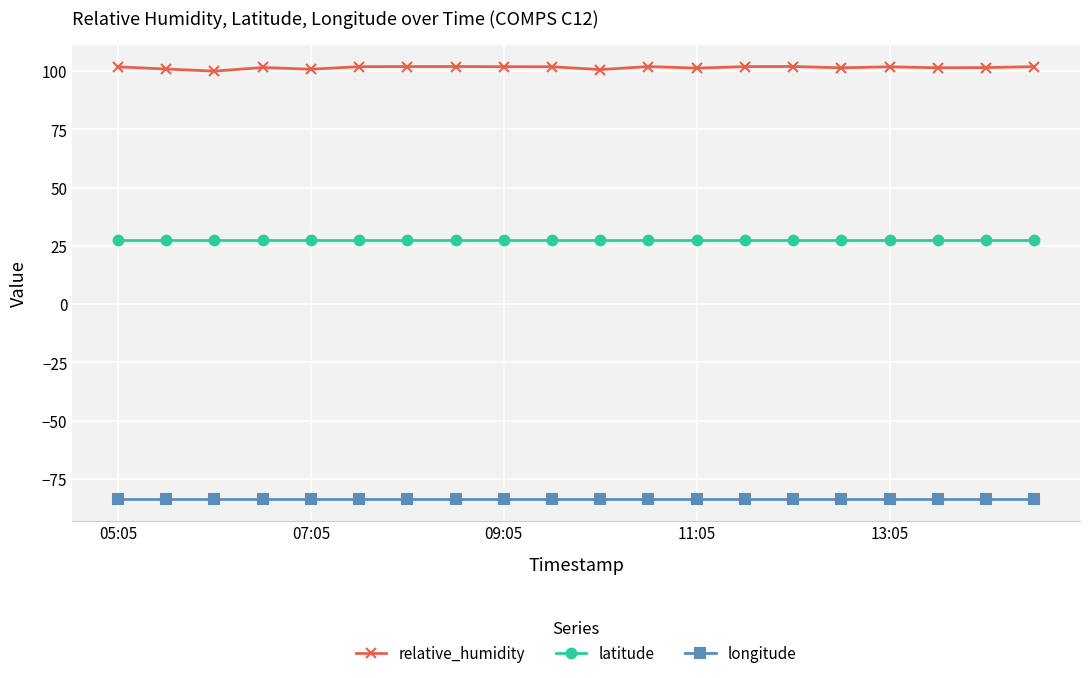

List the series in order of their overall mean, lowest first.

longitude, latitude, relative_humidity